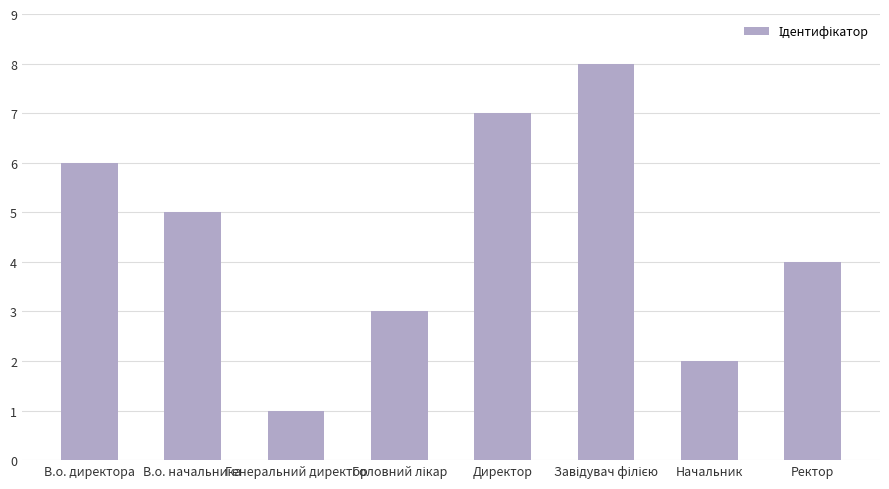

Are the bars grouped side by side (vs. stacked)?

No